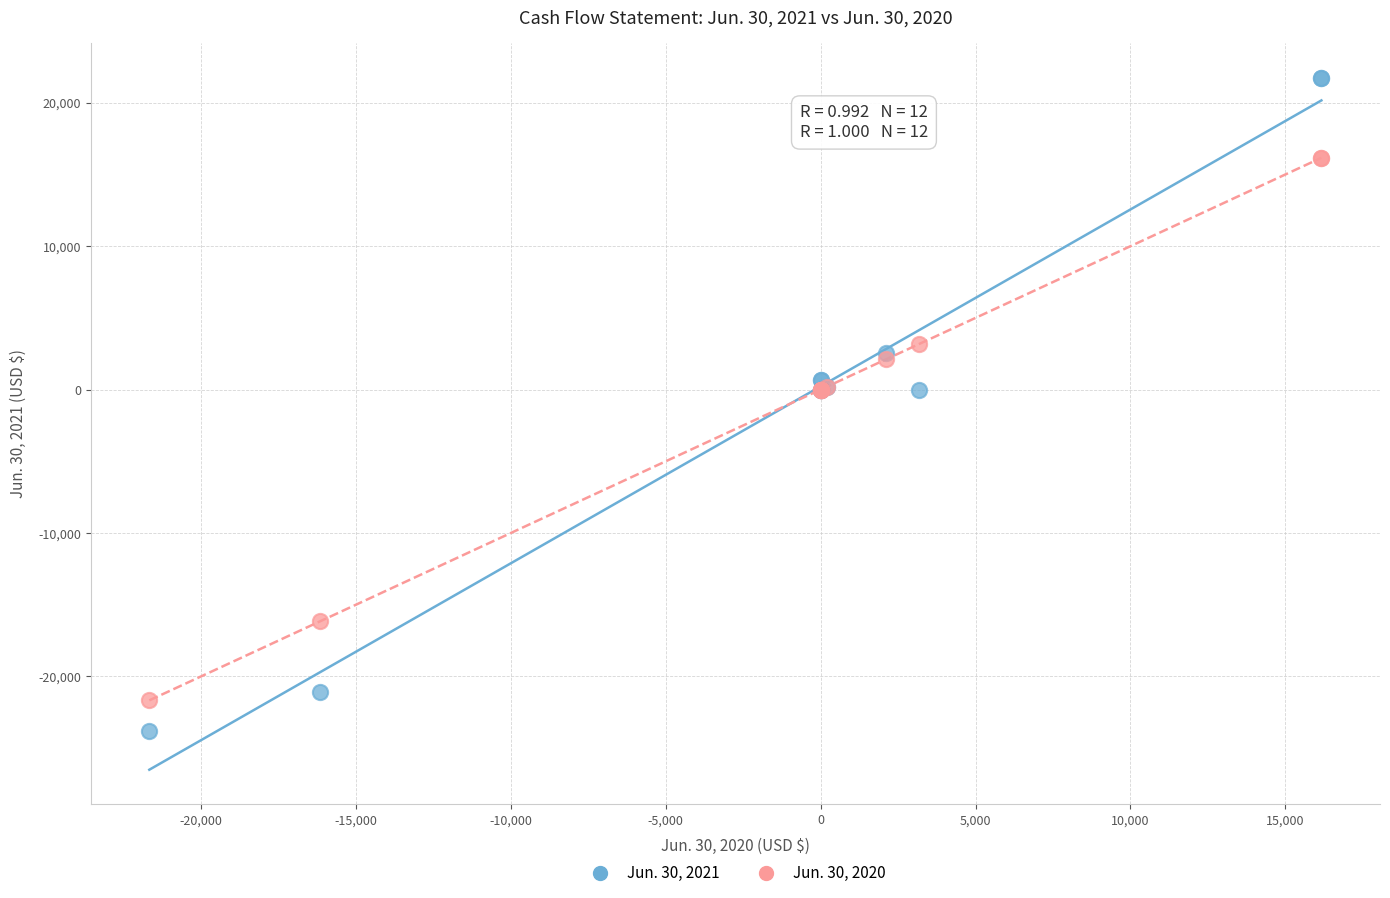

Which series has the largest Y range (max minus min)?

Jun. 30, 2021